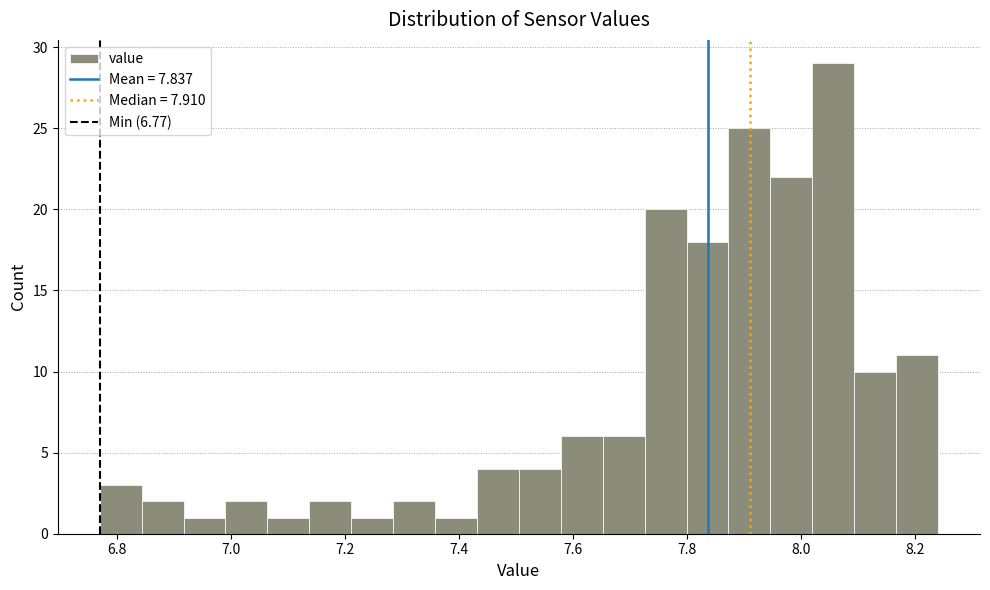

Around what value on the x-axis is the tallest bar? Give the approximate position of its centre, as read against the axis.

8.06